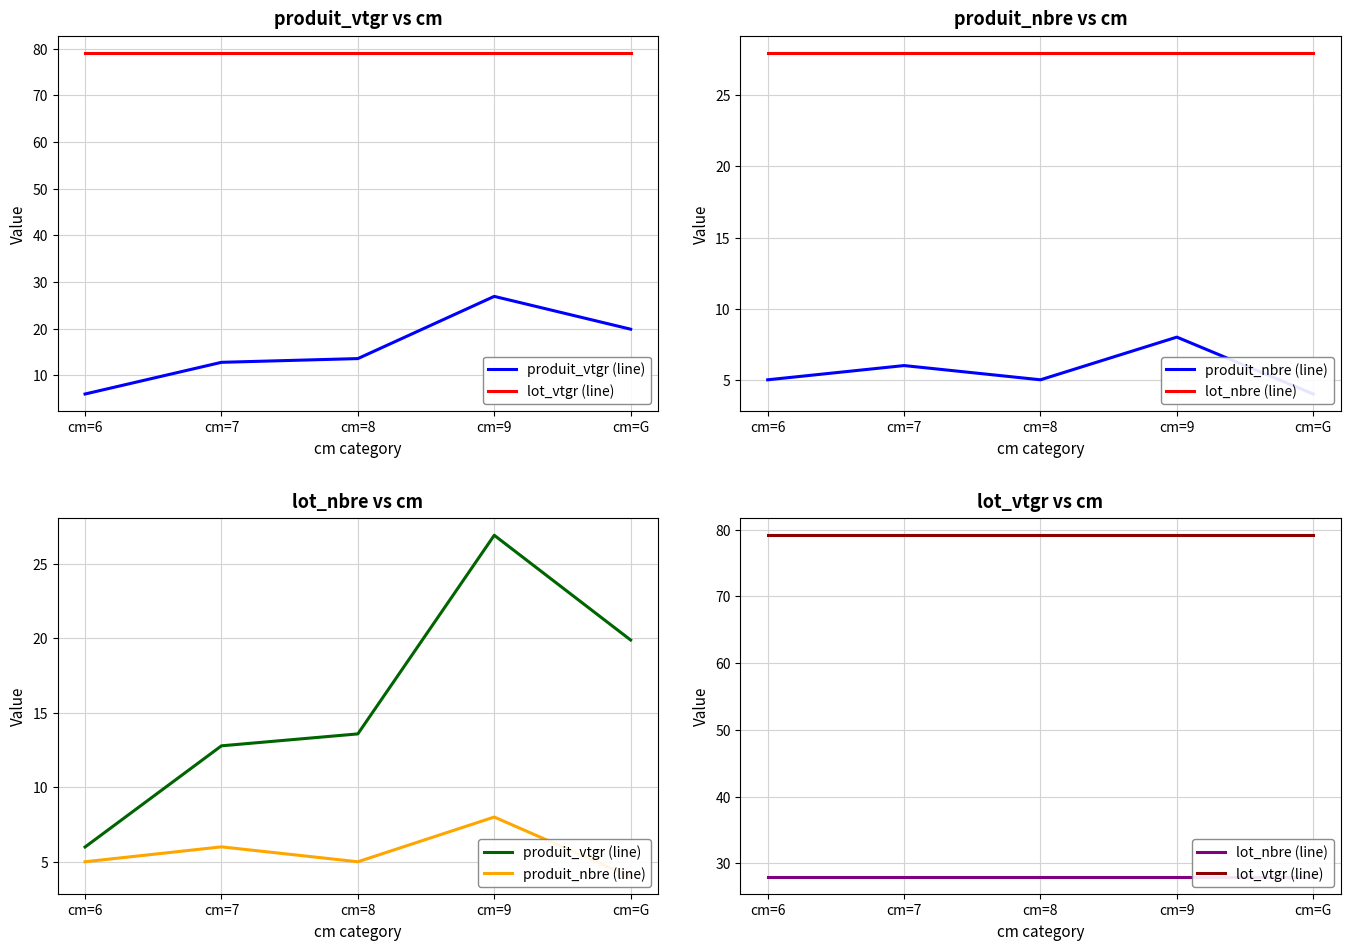

The value of produit_vtgr (line) at cm=8 is 8.5. True or false?

False